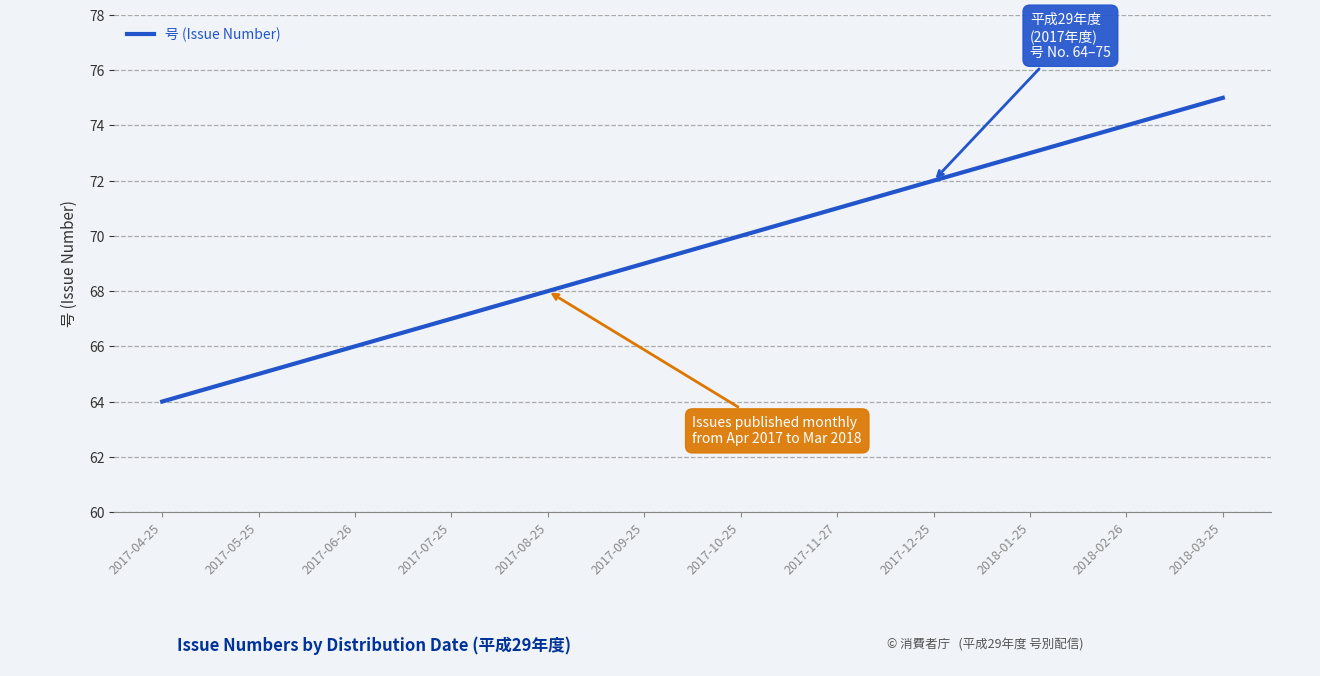

Rank the categories by value from highest to lowest.

2018-03-25, 2018-02-26, 2018-01-25, 2017-12-25, 2017-11-27, 2017-10-25, 2017-09-25, 2017-08-25, 2017-07-25, 2017-06-26, 2017-05-25, 2017-04-25